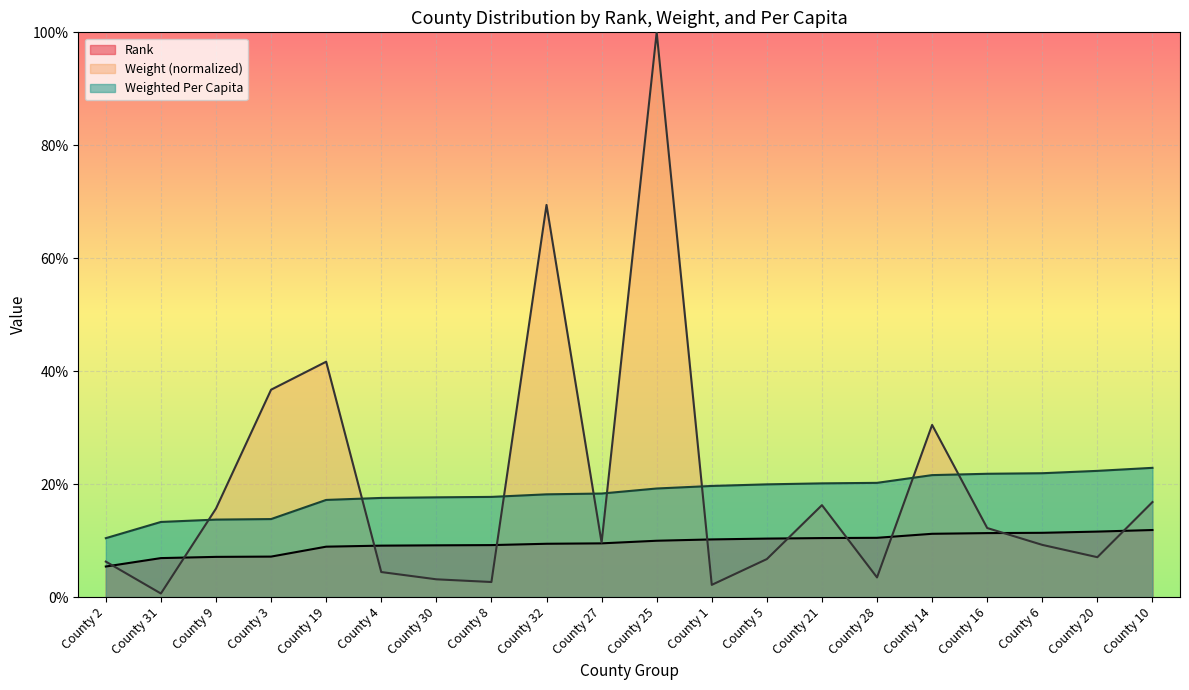

What is the total value across all series at County 25?

1.3